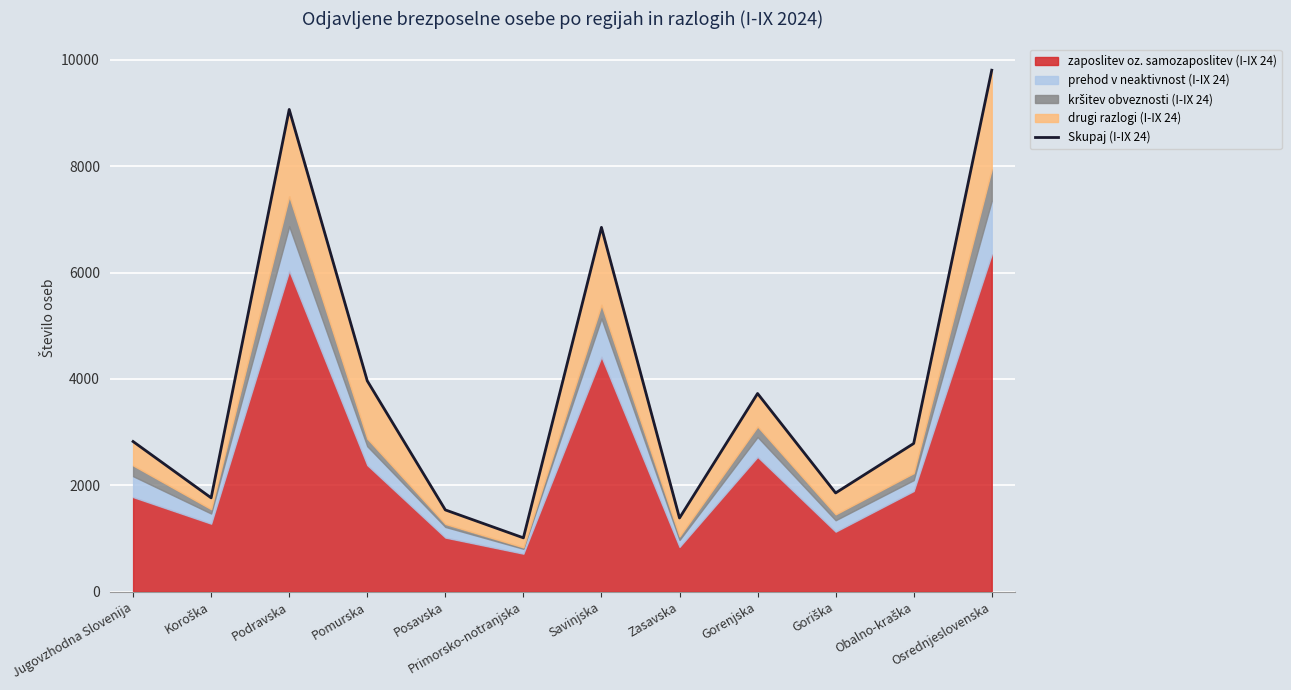

What position from the right is Zasavska?

5